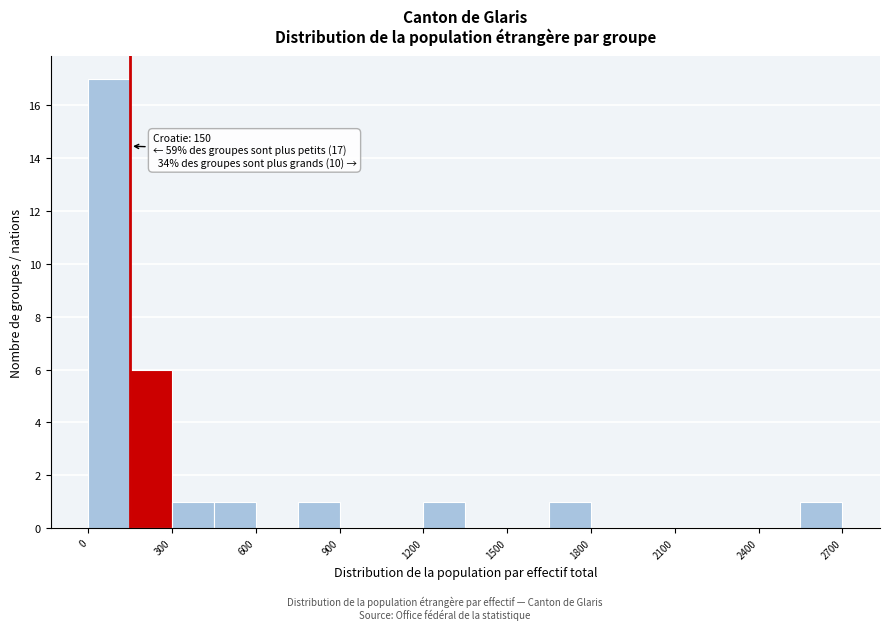

Around what value on the x-axis is the tallest bar? Give the approximate position of its centre, as read against the axis.

100